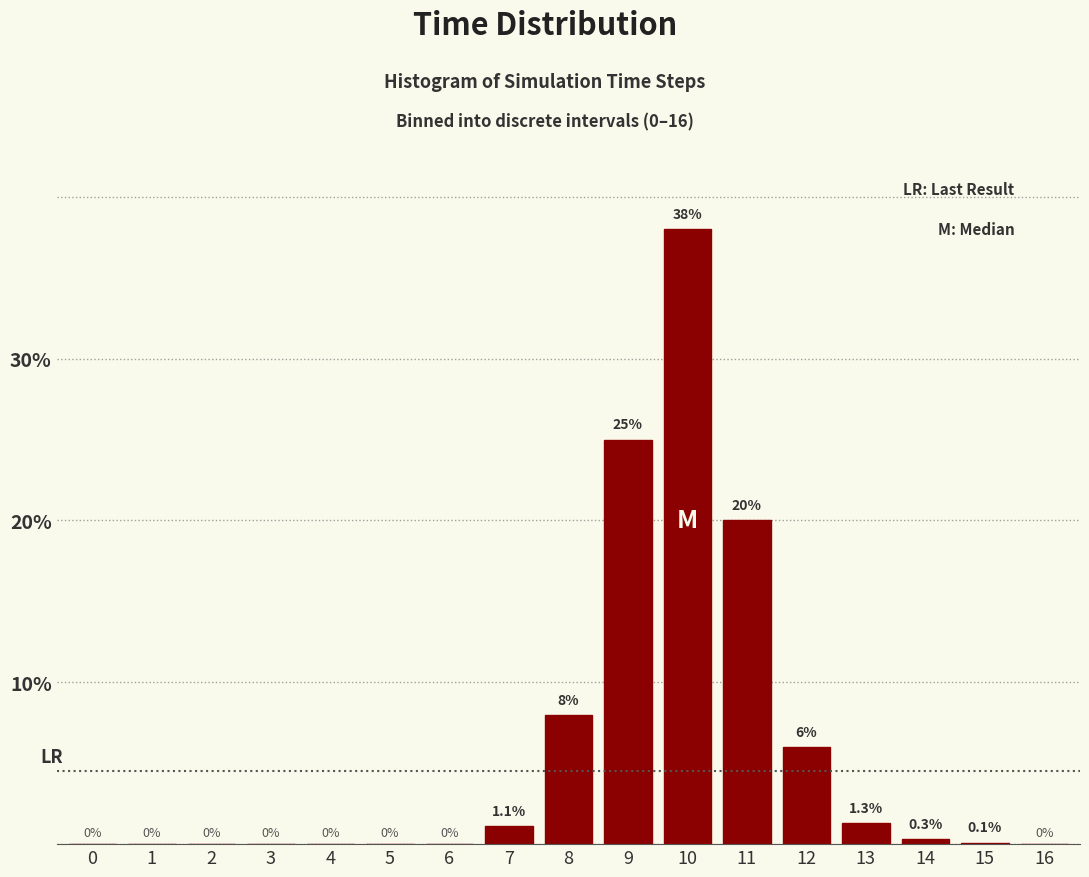

Reading left to right, list all the values displayed in this chart.

0=0.0	1=0.0	2=0.0	3=0.0	4=0.0	5=0.0	6=0.0	7=1.1	8=8.0	9=25.0	10=38.0	11=20.0	12=6.0	13=1.3	14=0.3	15=0.1	16=0.0